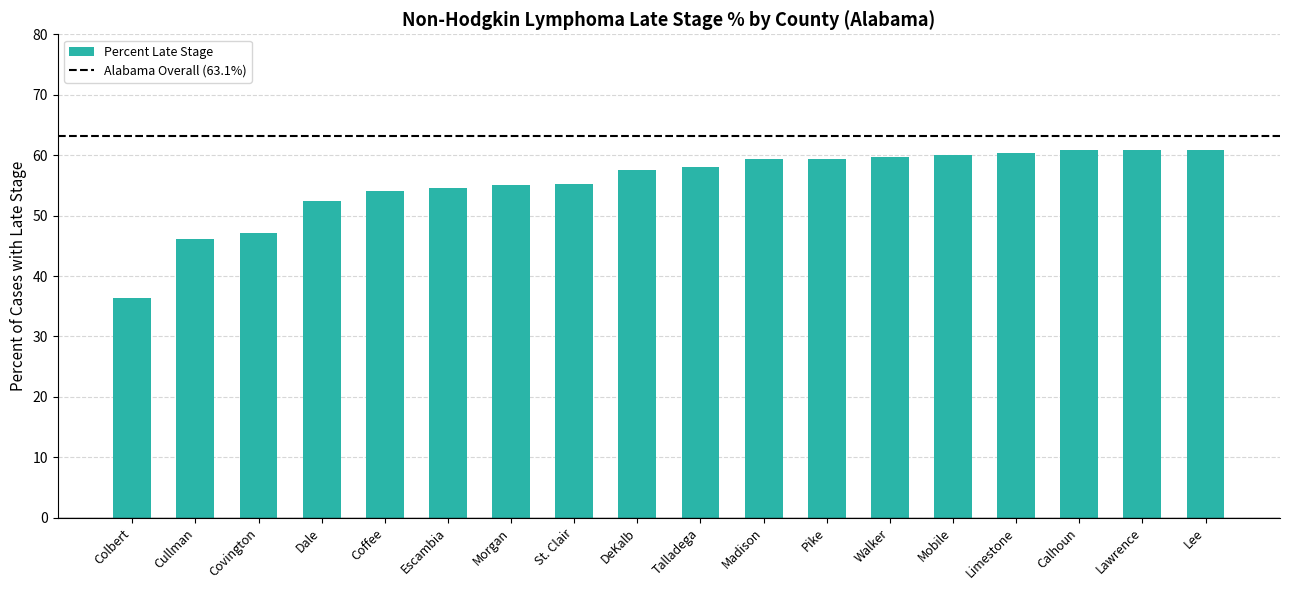

What position from the right is Talladega?

9